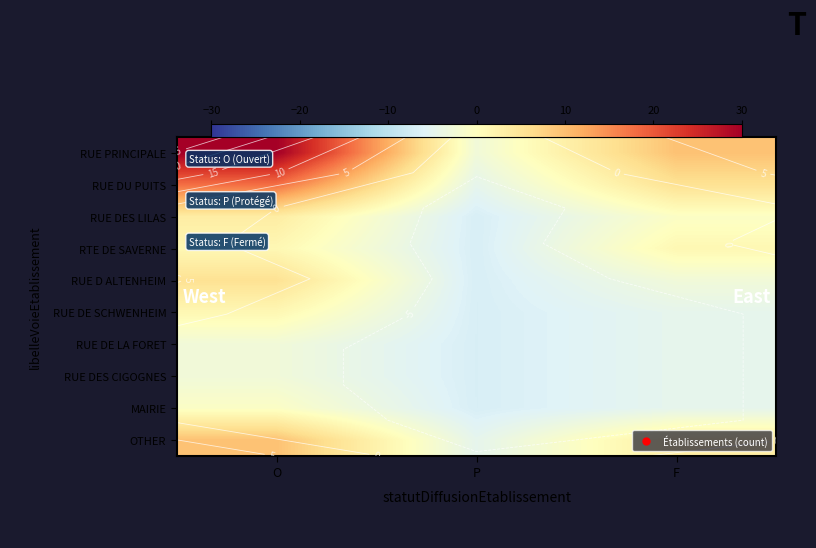

At how many categories does at least one series exceed -1?

2